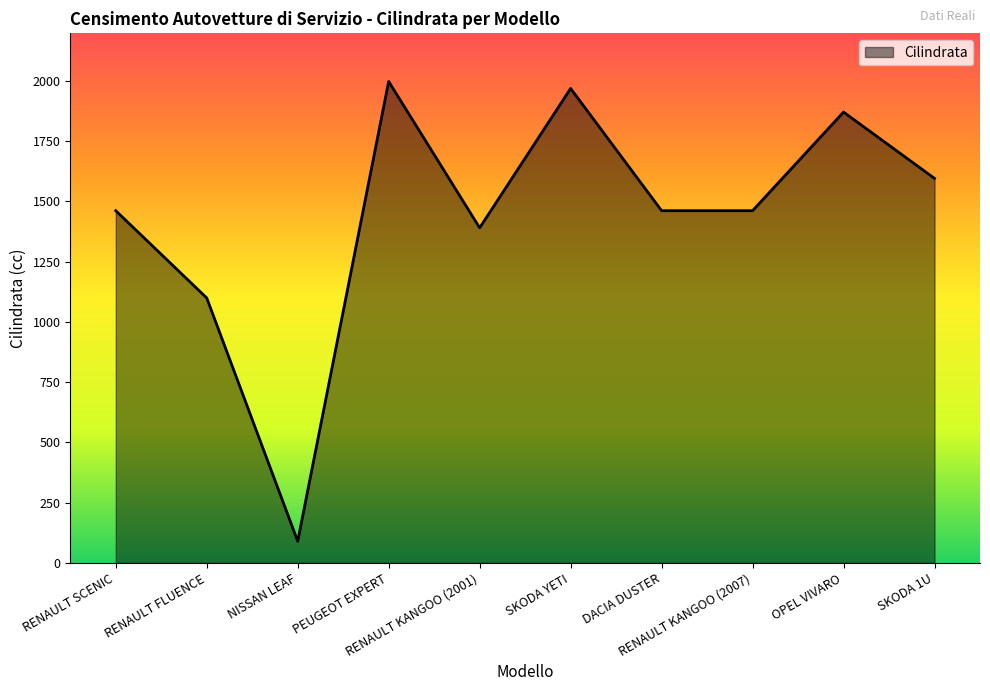

Count the number of categories in the chart.

10